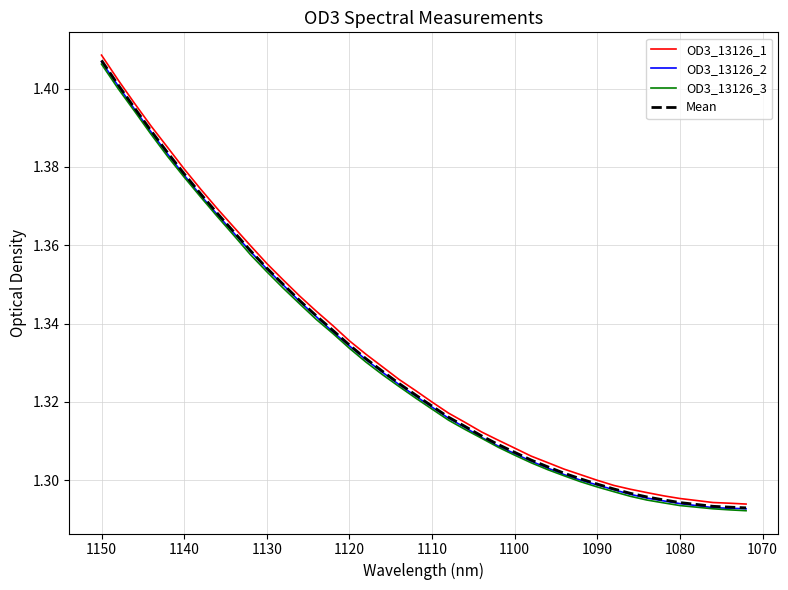

List the series in order of their peak value, lowest first.

OD3_13126_3, OD3_13126_2, Mean, OD3_13126_1